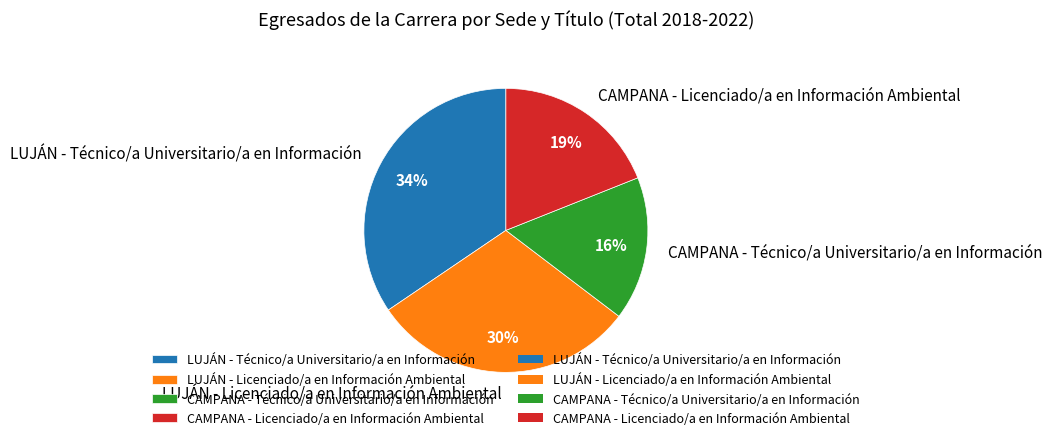

How many slices are in this pie chart?

4